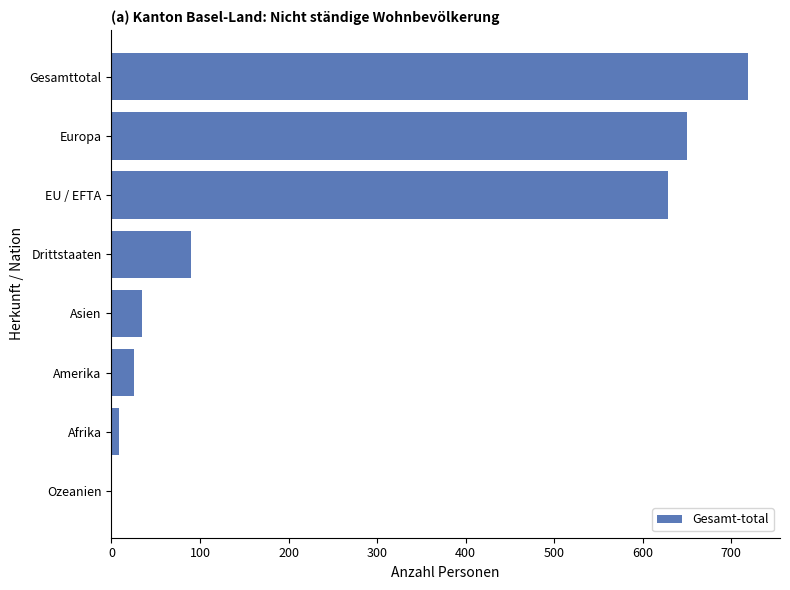

What is the average value?

270